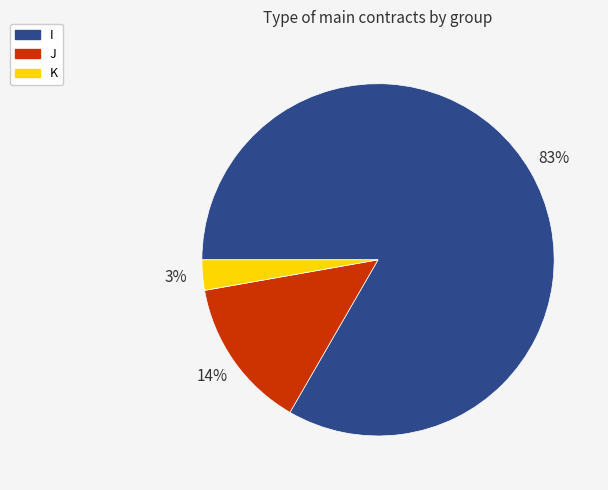

The I slice represents 98% of the pie. True or false?

False